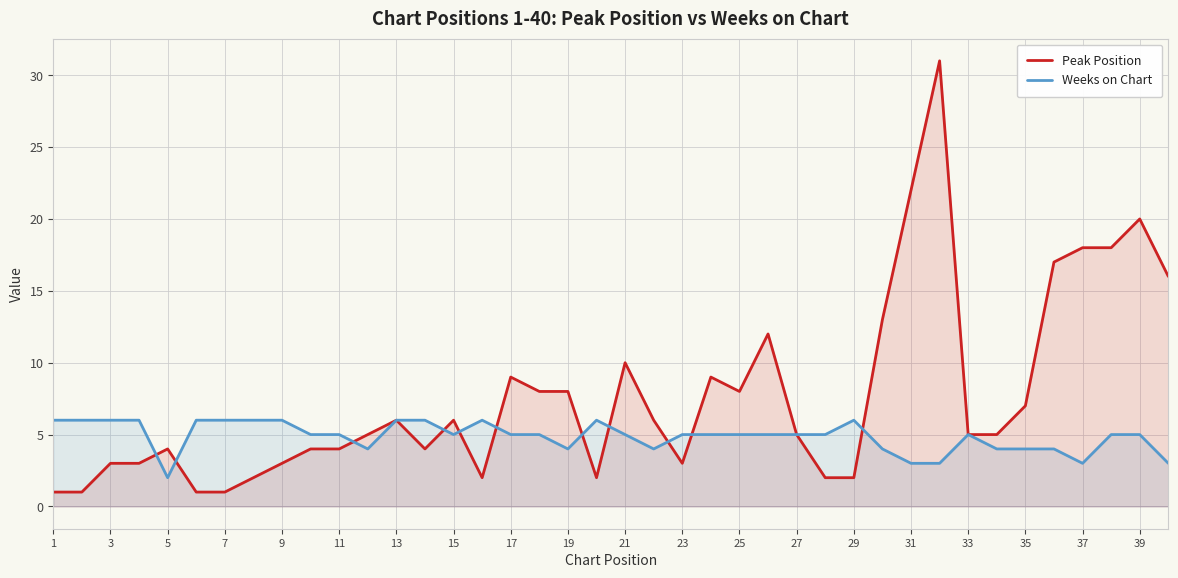

True or false: Peak Position and Weeks on Chart cross at least once.

True